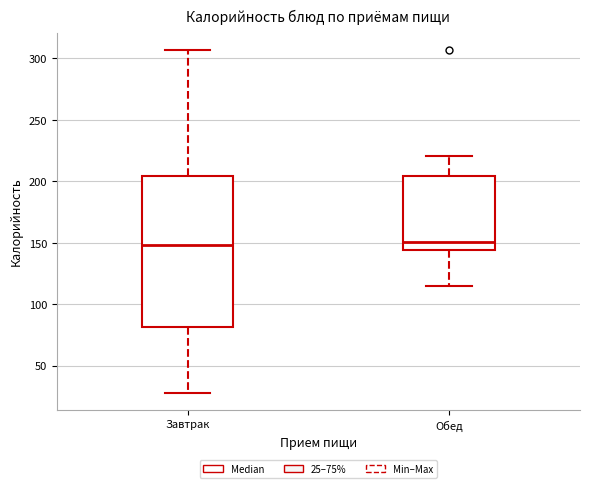

Which box is the tallest, from its lower edge to its upper edge?

Завтрак